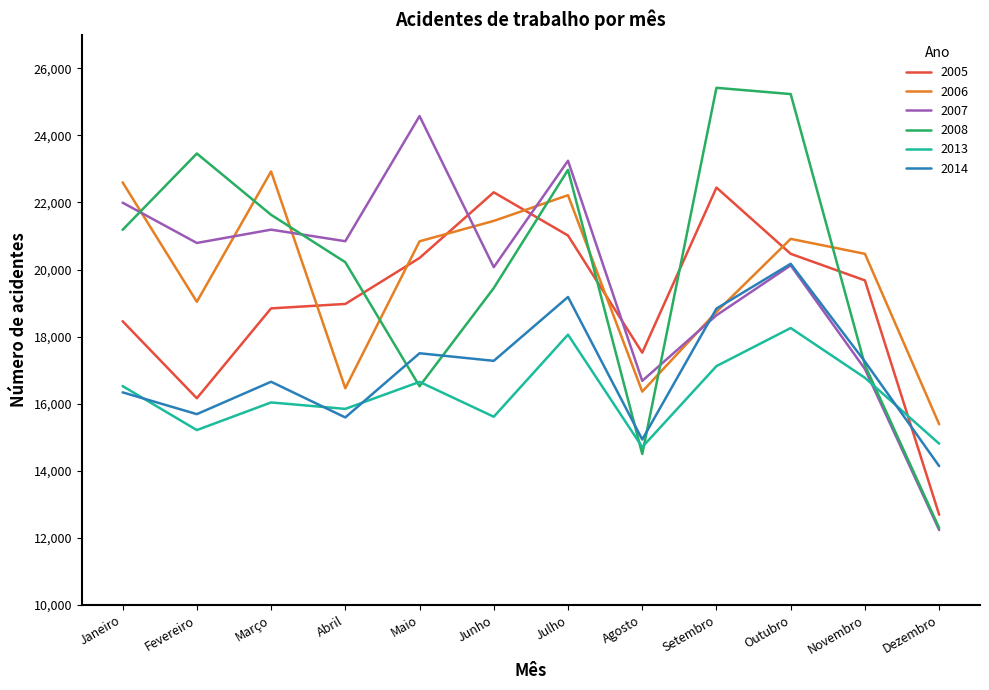

Is the value of 2014 at Outubro greater than the value of 2013 at Setembro?

Yes